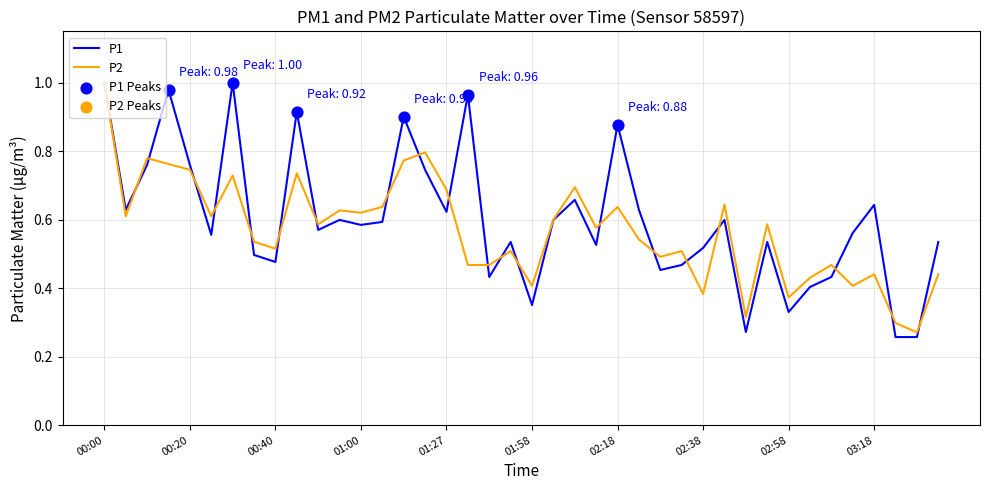

Which series has the widest spread of values?

P1